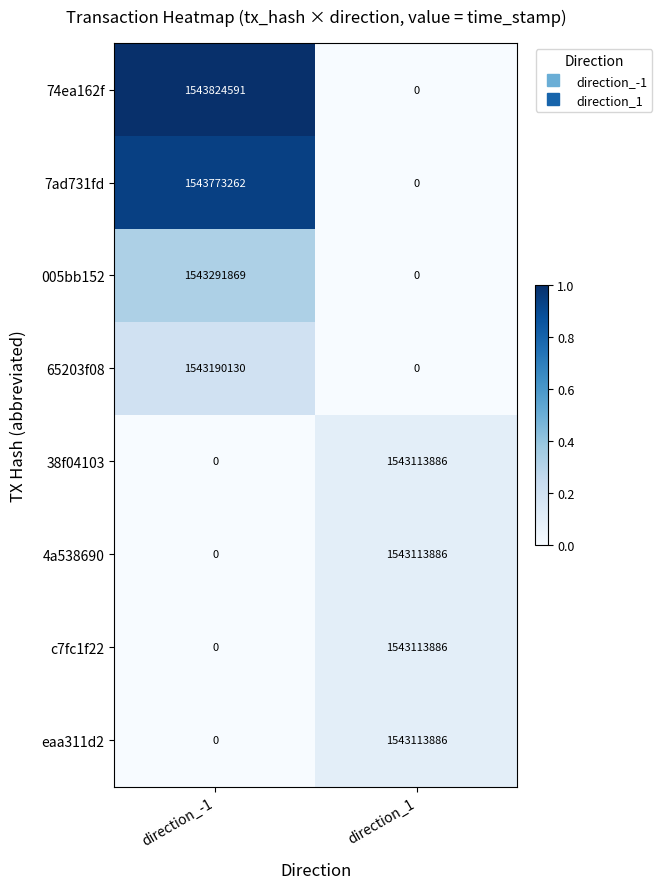

Which series has the largest total across all categories?

74ea162f